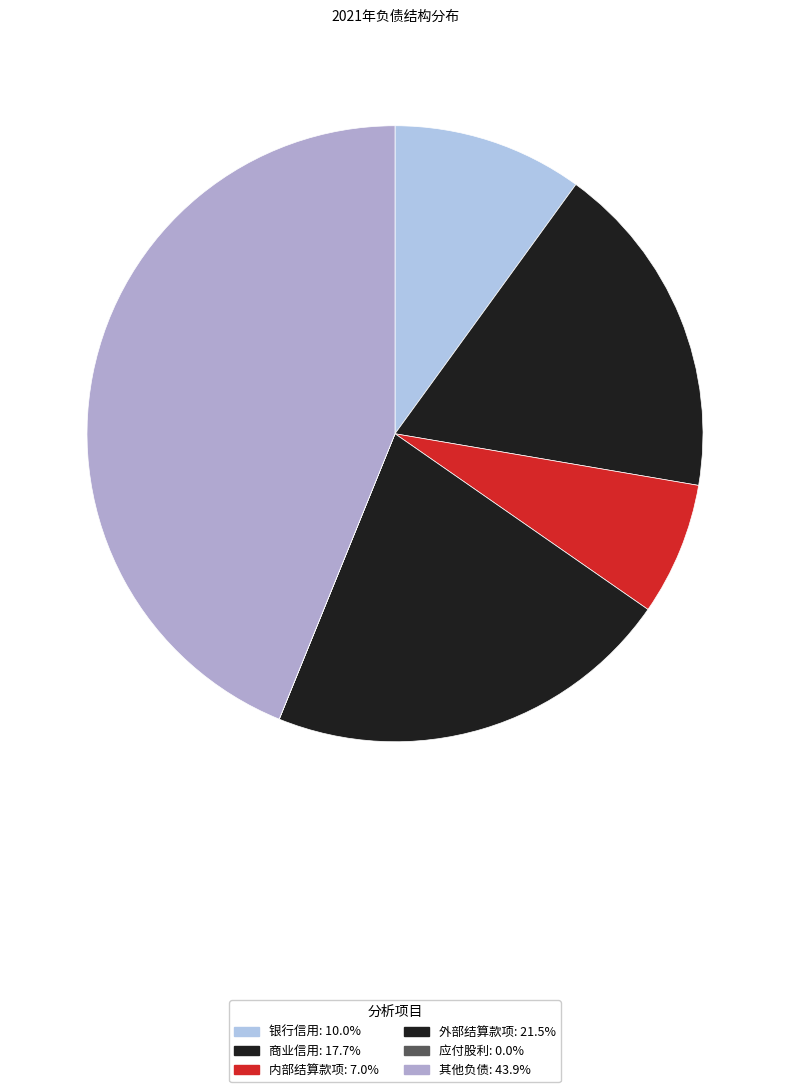

To the nearest percent, what is the difference between the 其他负债 and 商业信用 slice percentages?

26%